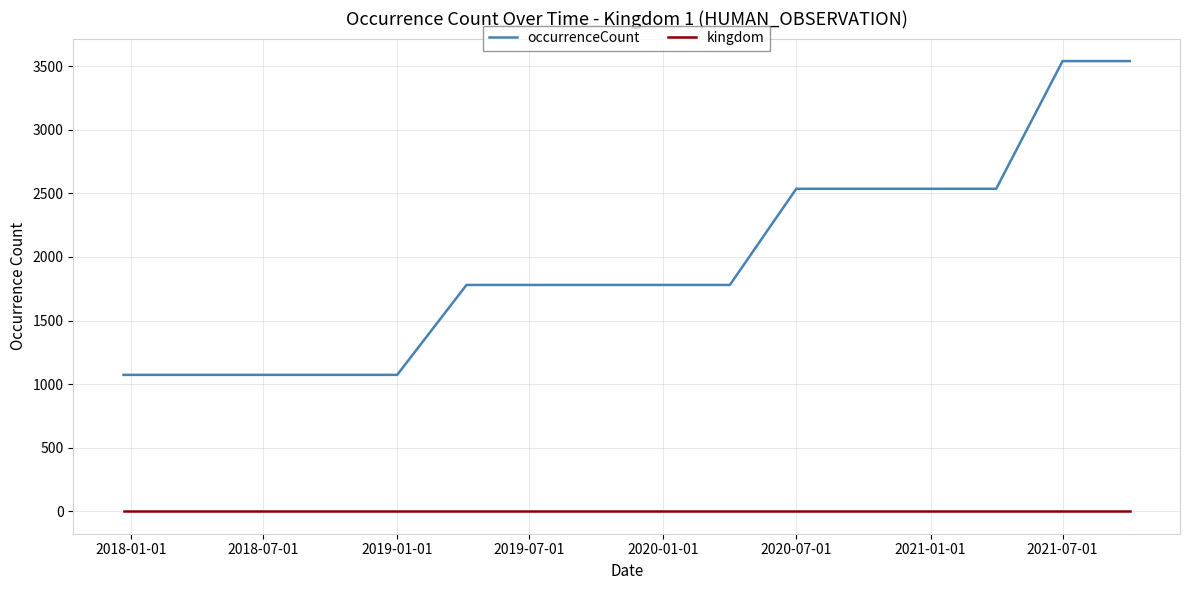

Which series has the largest total across all categories?

occurrenceCount